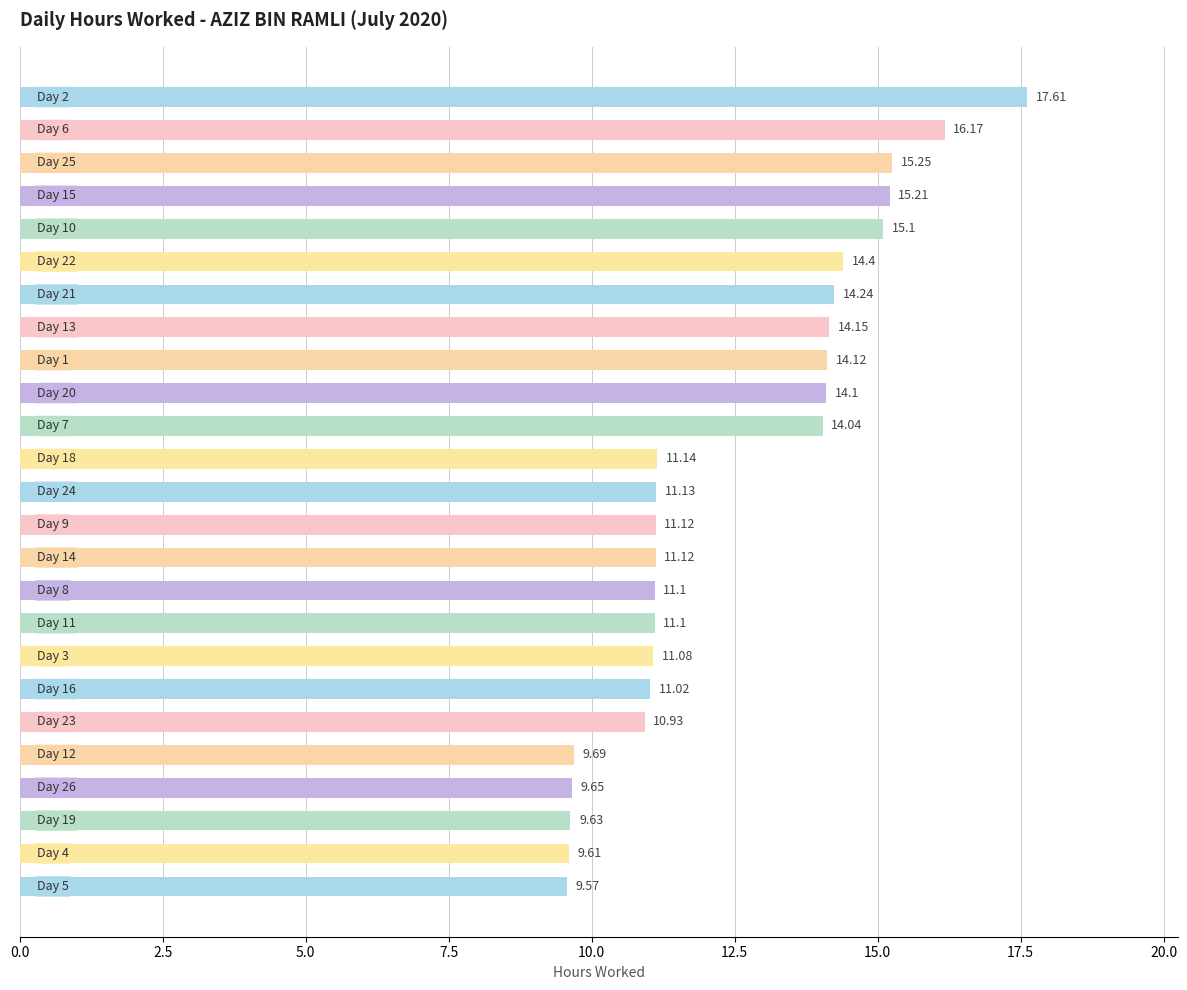

What is the difference between the maximum and minimum values?

8.0